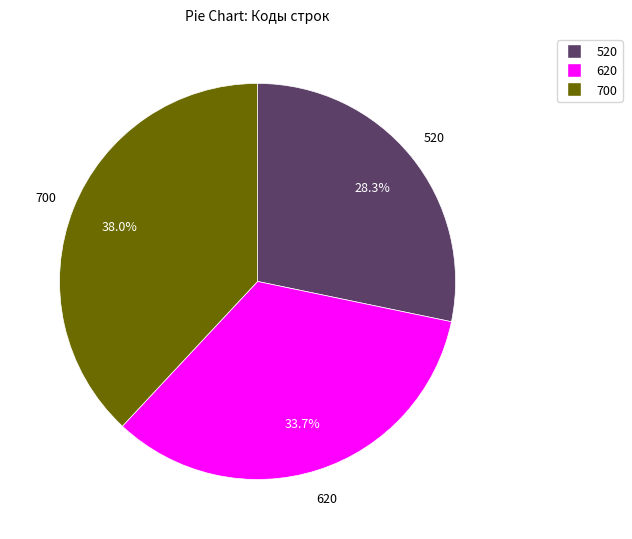

Is there any slice that represents more than half of the pie?

No